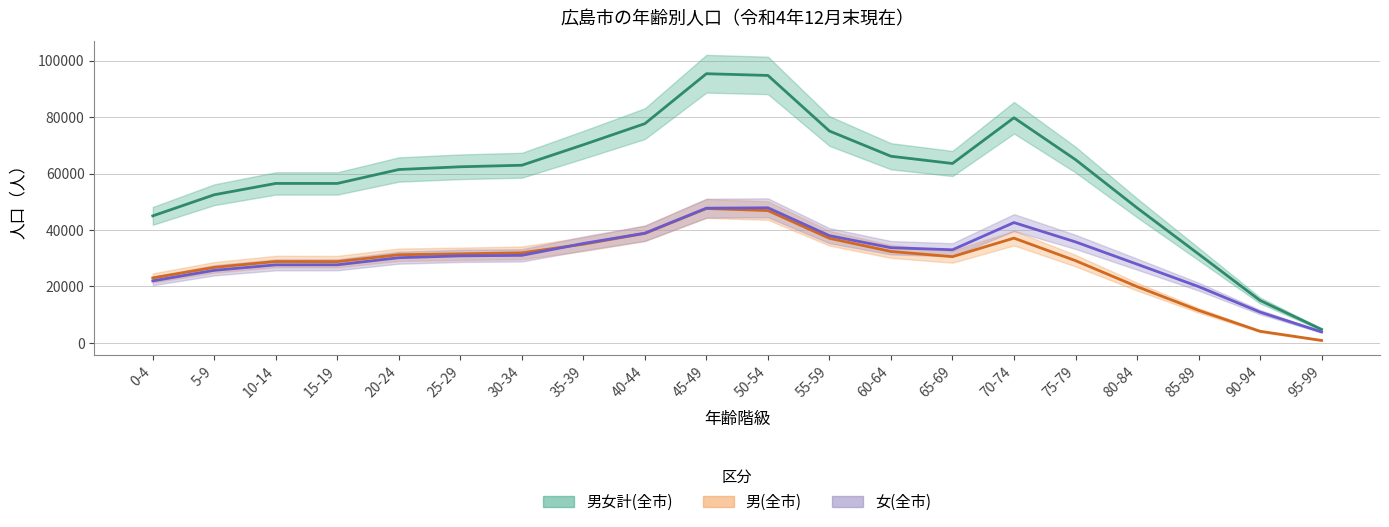

True or false: 男女計(全市) and 女(全市) cross at least once.

False